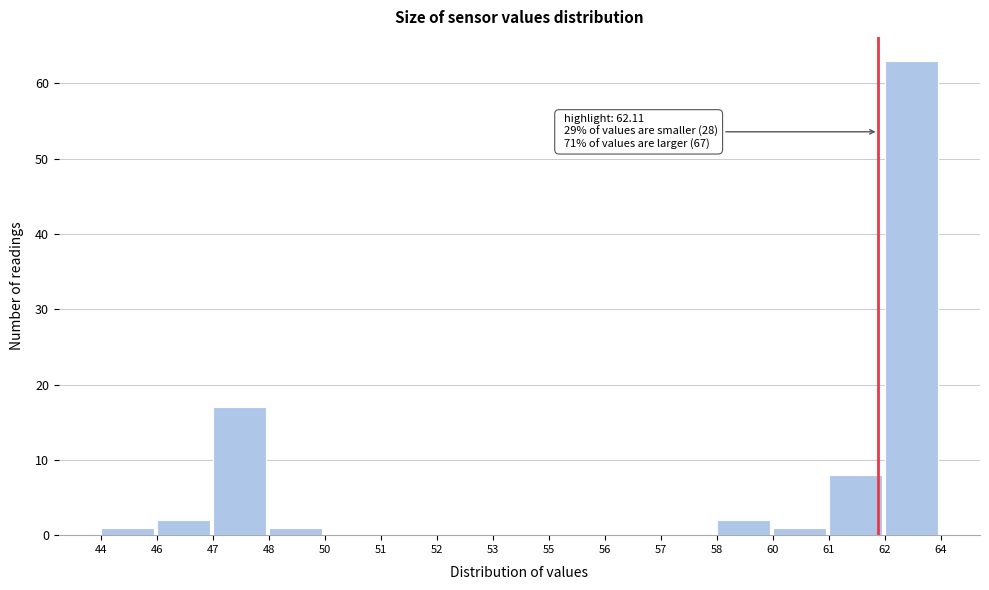

Reading left to right, what are all the values shown in this chart?

44=1	46=2	47=17	48=1	50=0	51=0	52=0	53=0	55=0	56=0	57=0	58=2	60=1	61=8	62=63